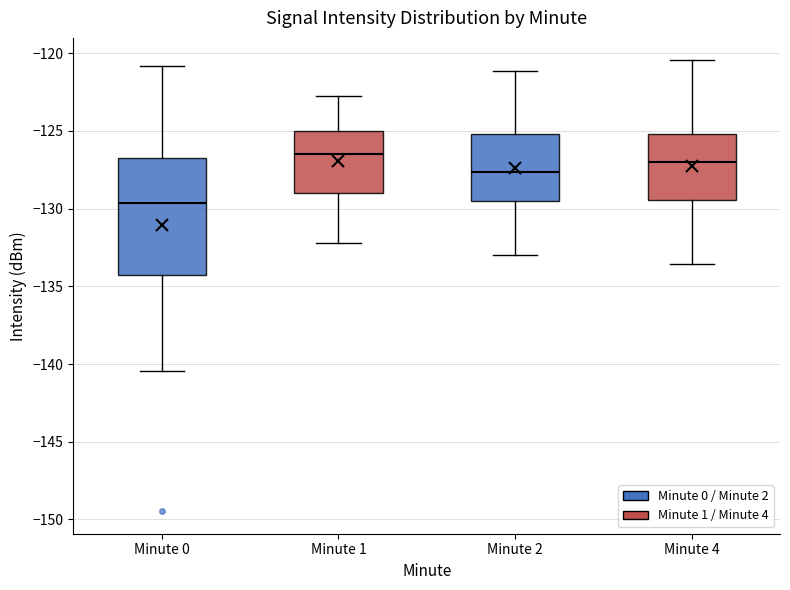

Which box's median line is the lowest?

Minute 0